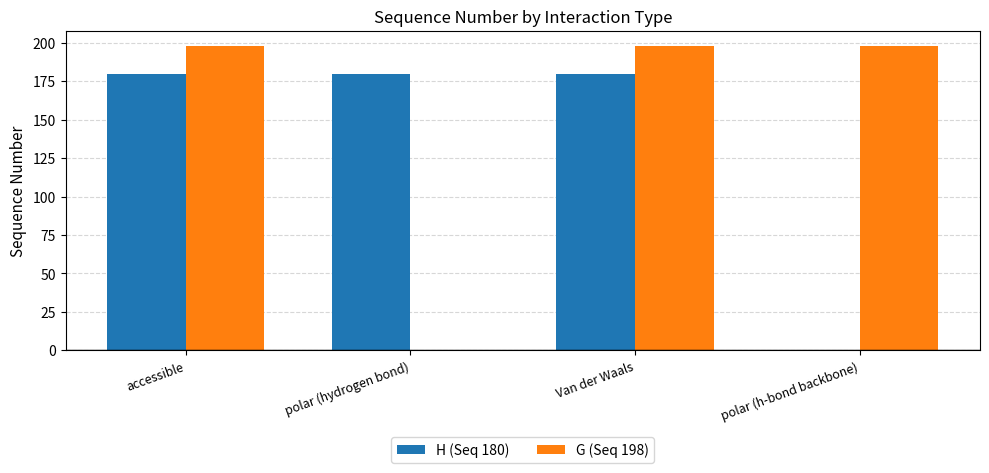

Is the value of H (Seq 180) at polar (h-bond backbone) greater than the value of G (Seq 198) at accessible?

No